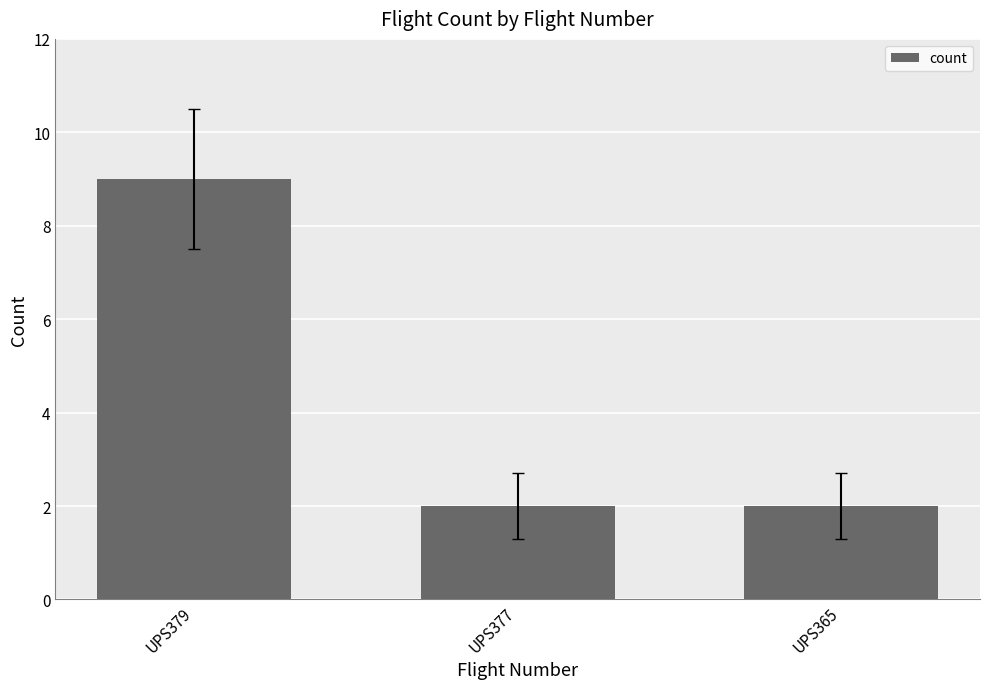

What is the difference between the maximum and second lowest values?

7